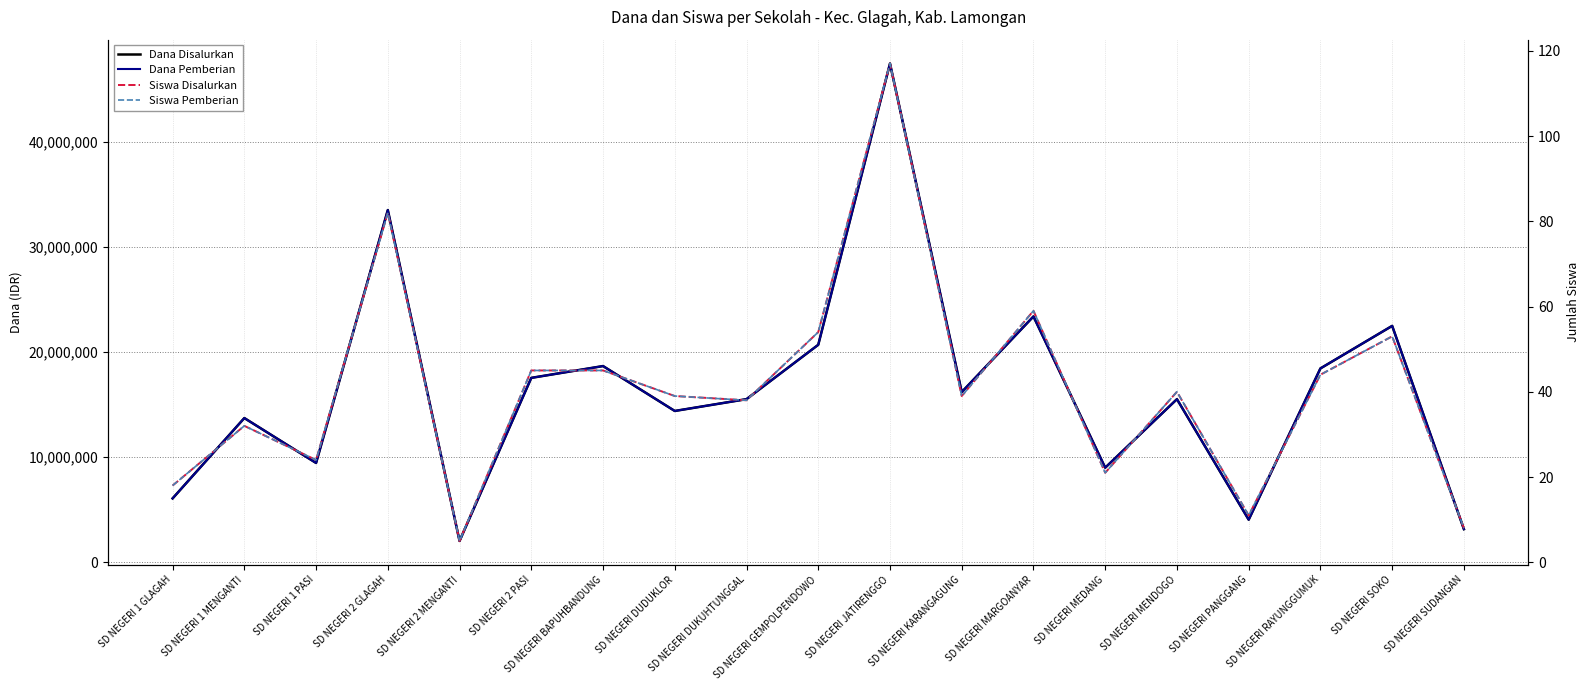

What is the value of the Siswa Pemberian point at the 3rd from the left?

24